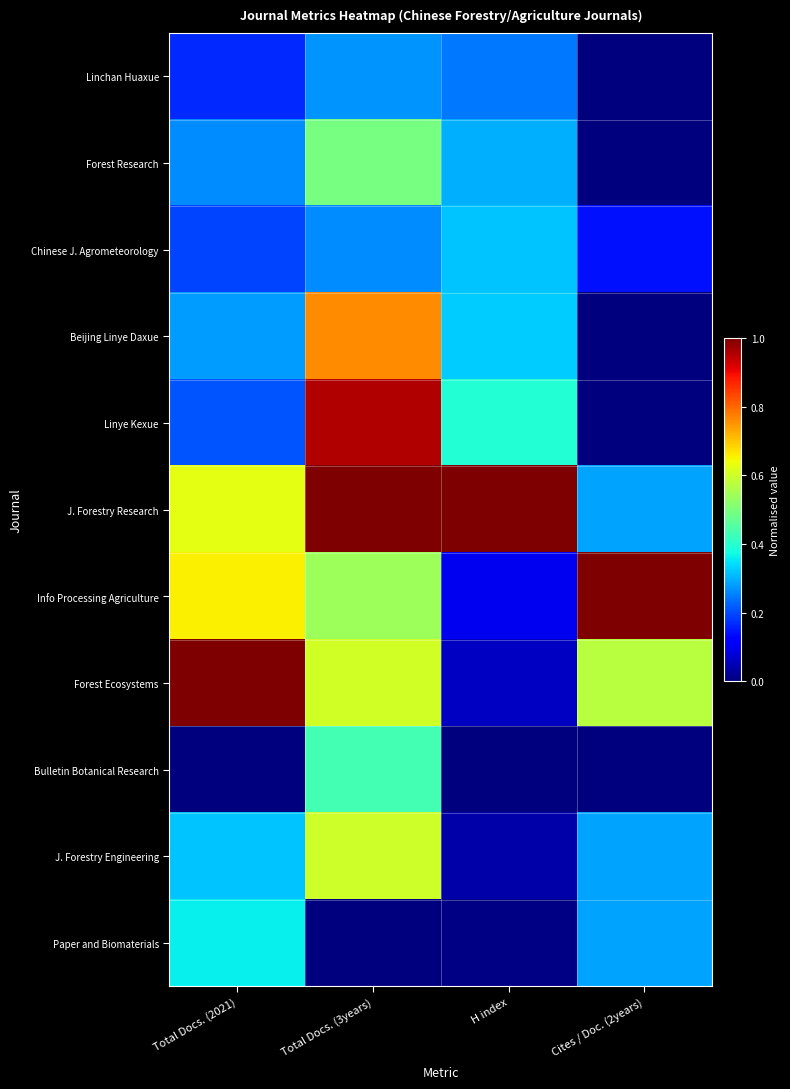

Which series changed the most between Total Docs. (3years) and H index?

J. Forestry Engineering